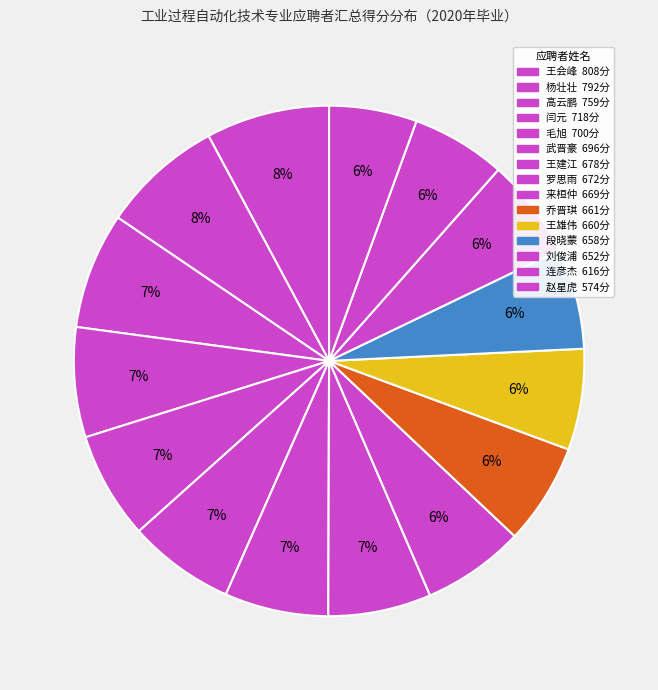

Does any single category account for the majority?

No